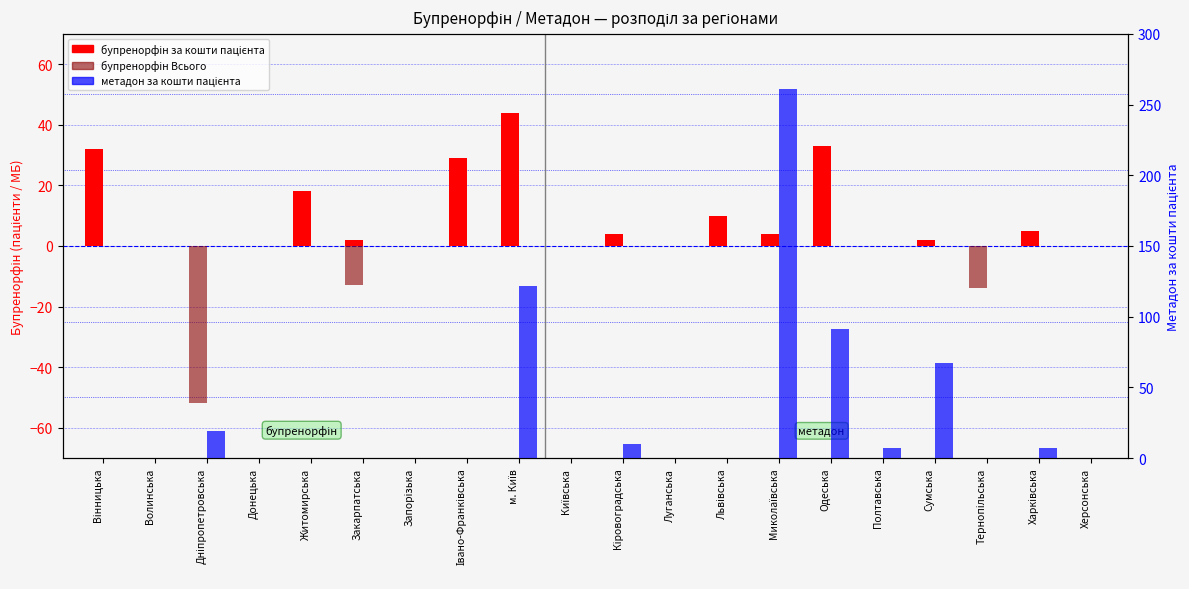

At which label is метадон за кошти пацієнта closest to 130?

м. Київ